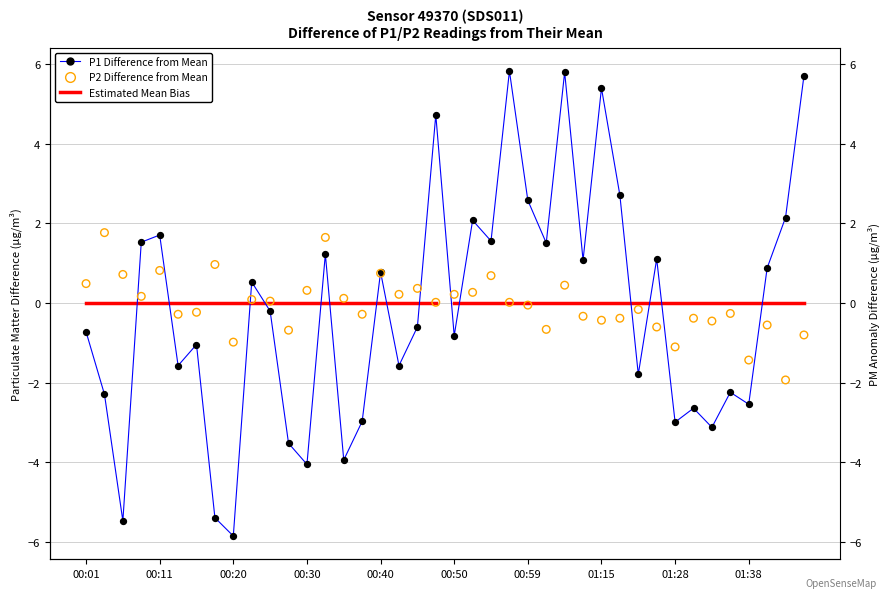

At which category is the sum across all series the highest?

01:07